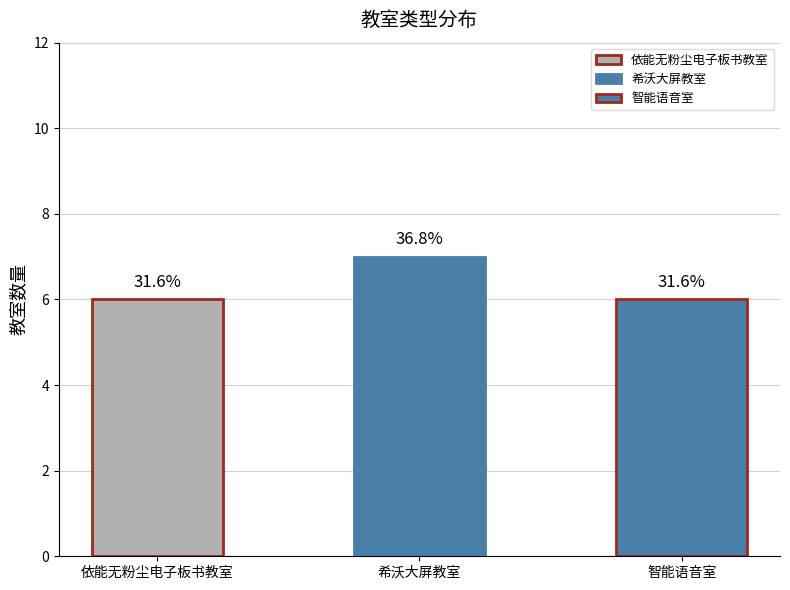

What is the minimum value shown in the chart?

6